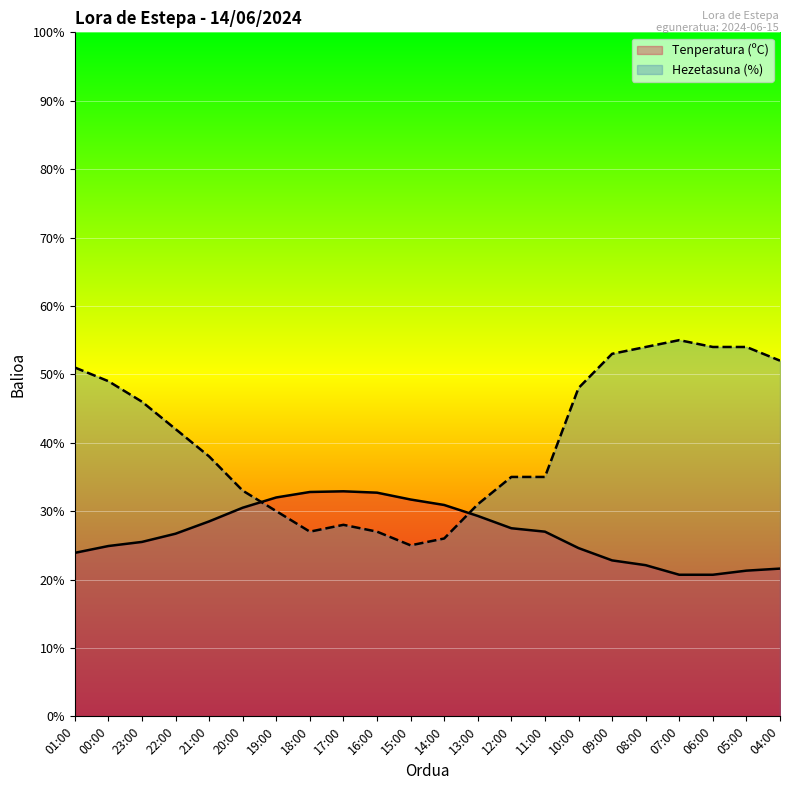

How many lines are shown in the chart?

2